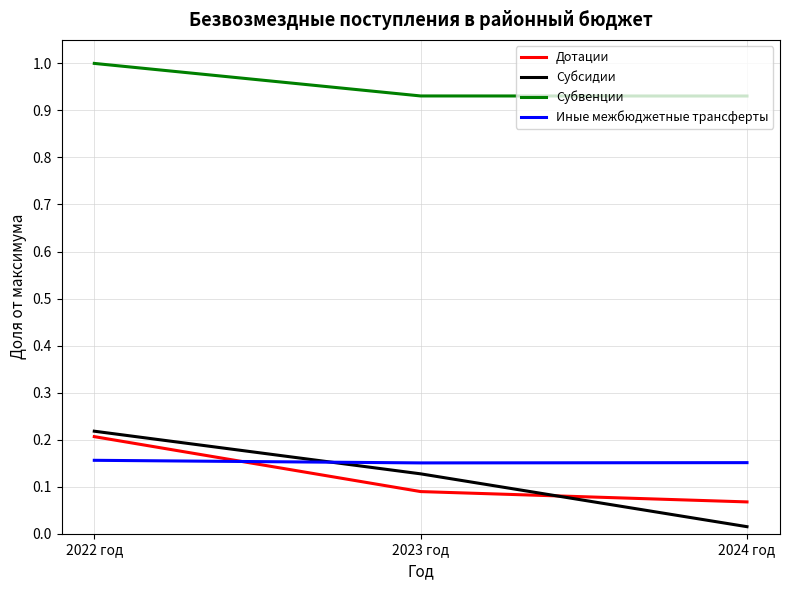

At which label does Субсидии reach its peak?

2022 год